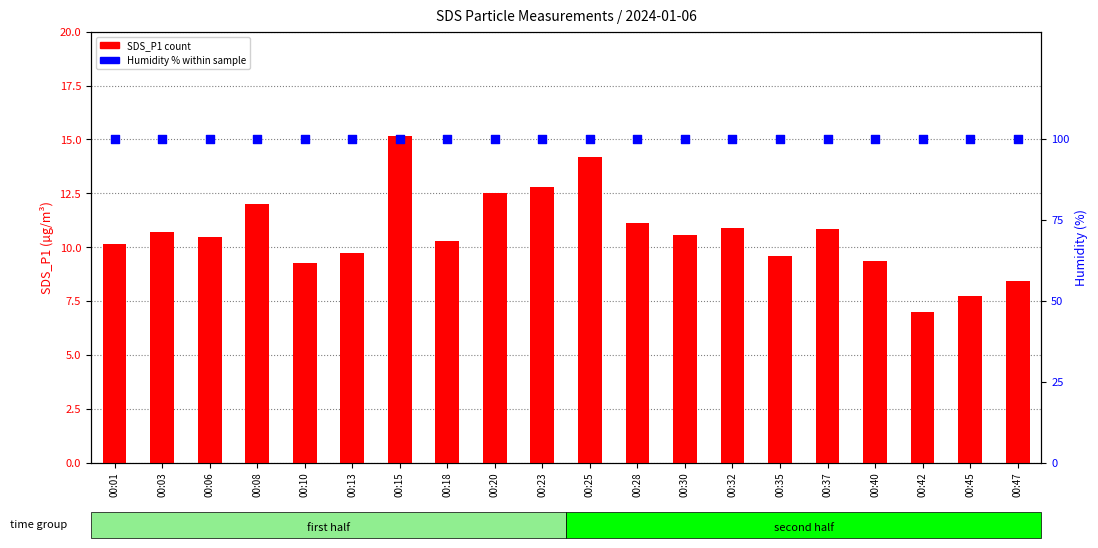

Is the value of Humidity at 00:37 greater than the value of SDS_P1 at 00:30?

Yes